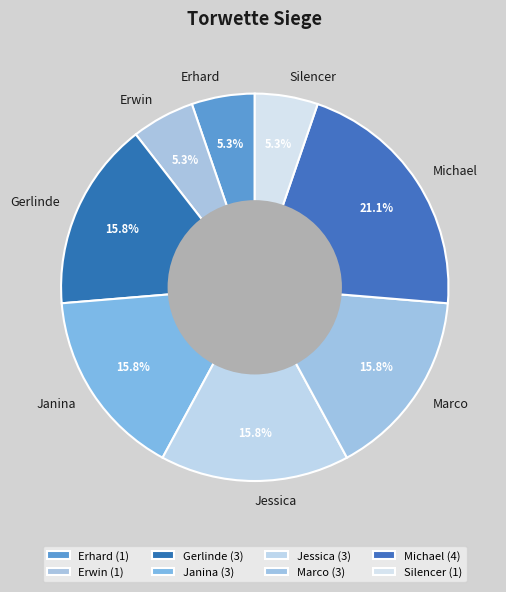

Approximately how many times larger is the value at Erwin compared to Jessica?

0.3